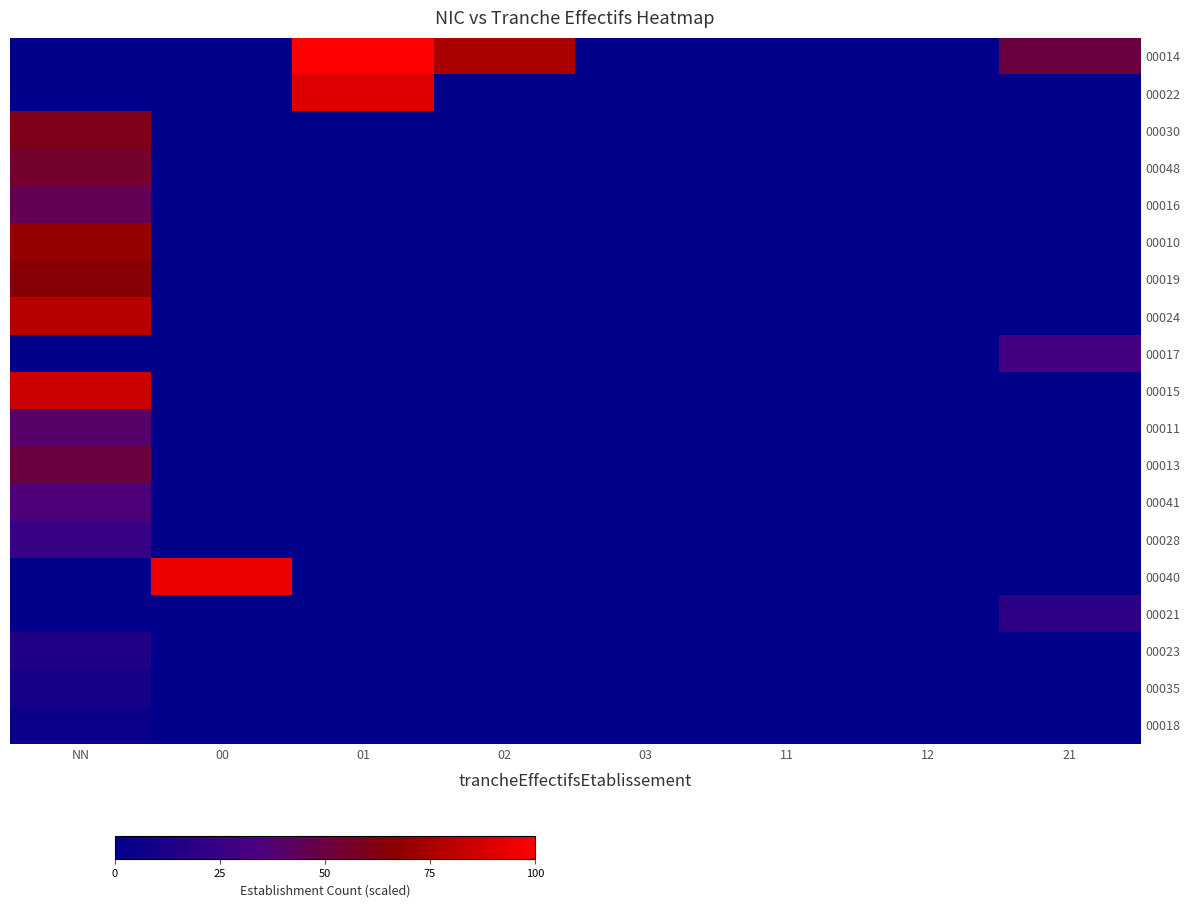

What is the greatest value displayed?

100